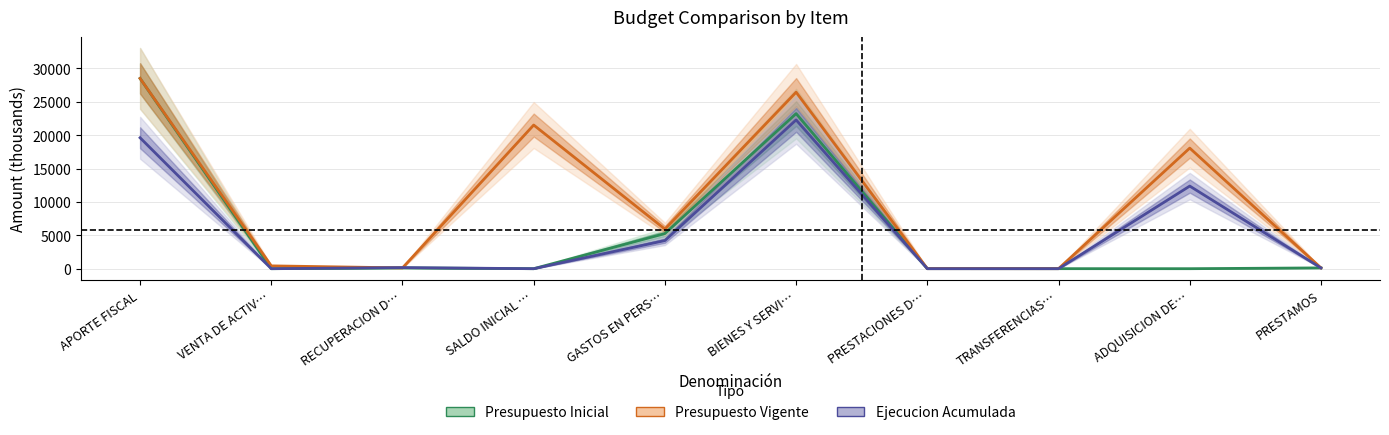

What is the greatest value displayed?

28494